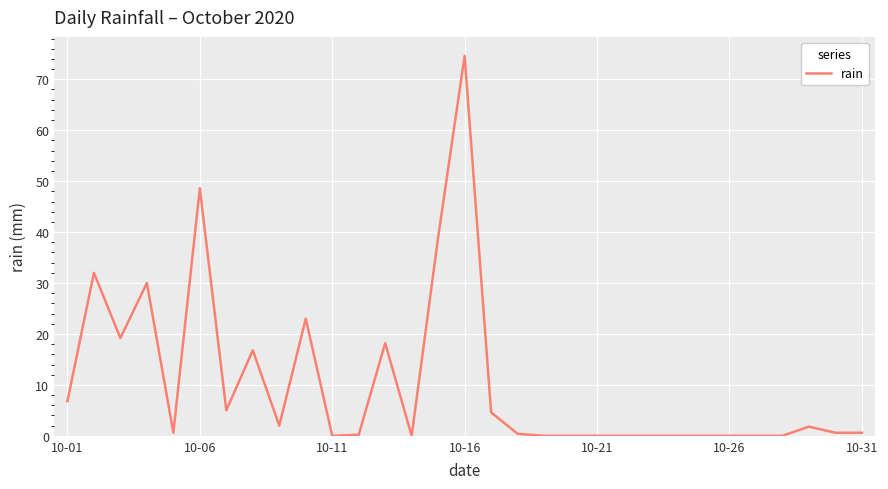

What is the greatest value displayed?

74.6